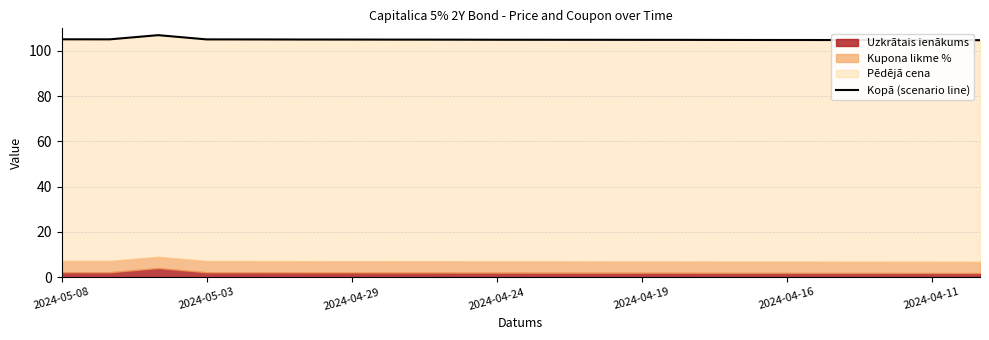

What is the label of the 14th point from the right?

2024-04-29